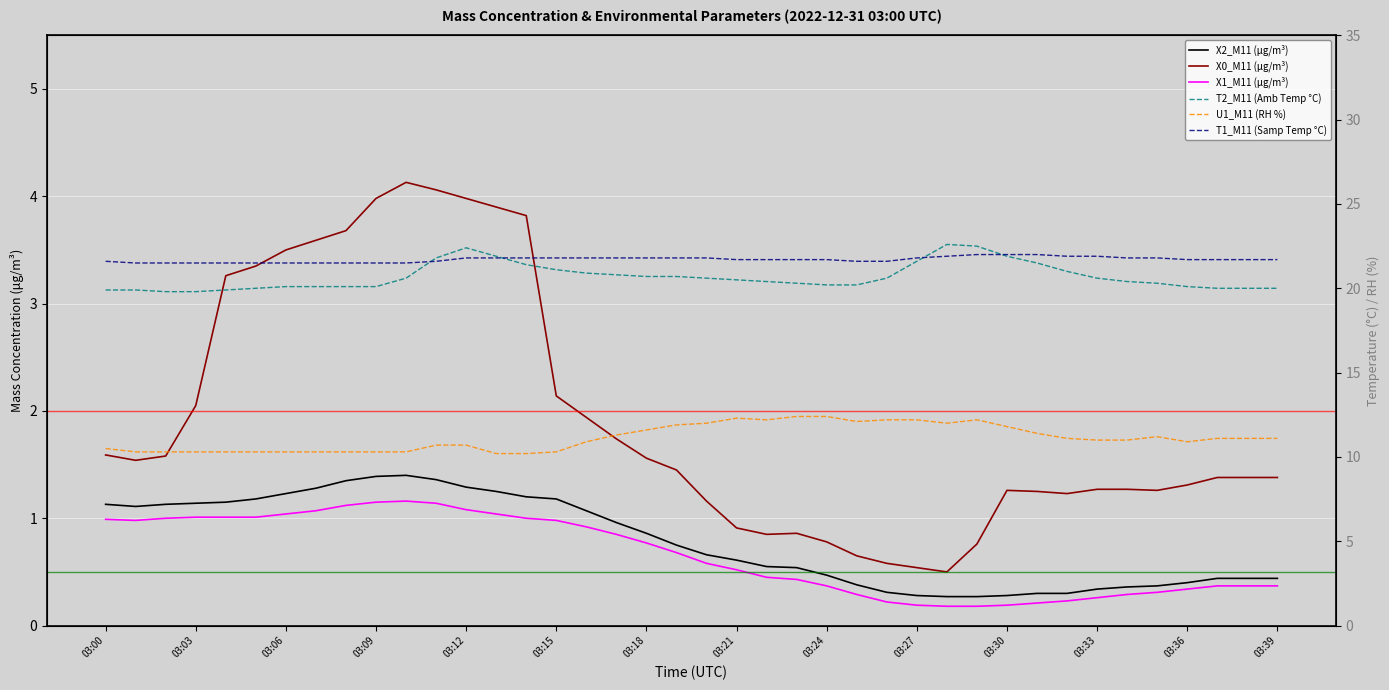

How many interior local valleys does the X1_M11 (μg/m³) series have?

1